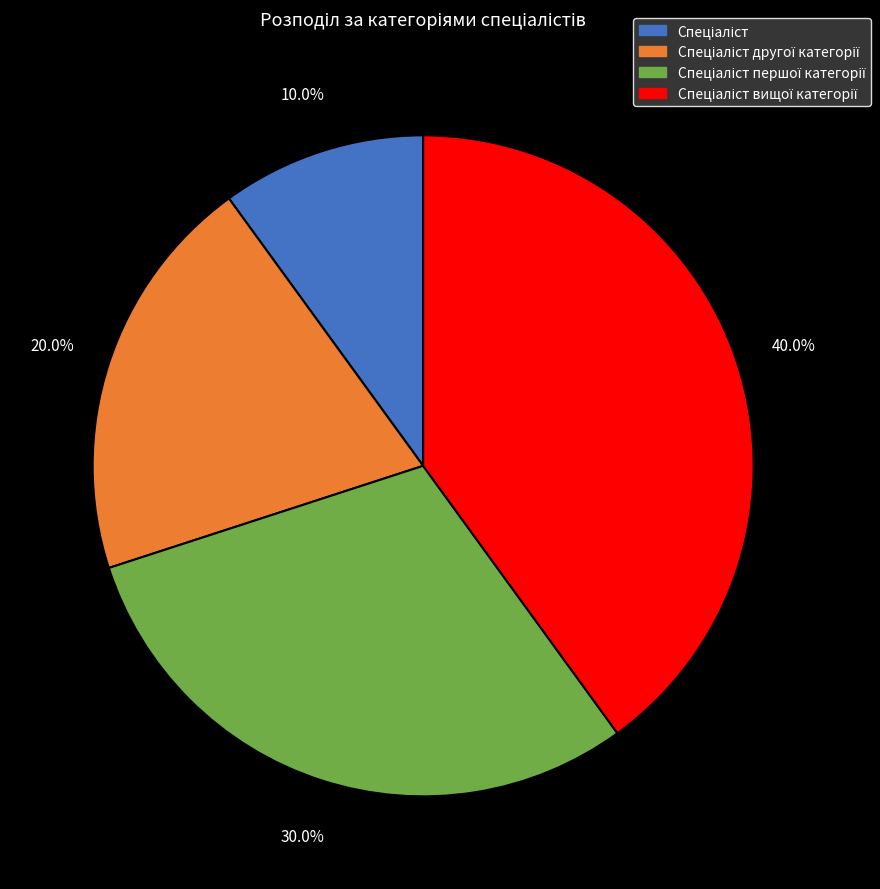

To the nearest percent, what is the difference between the largest and smallest slice percentages?

30%